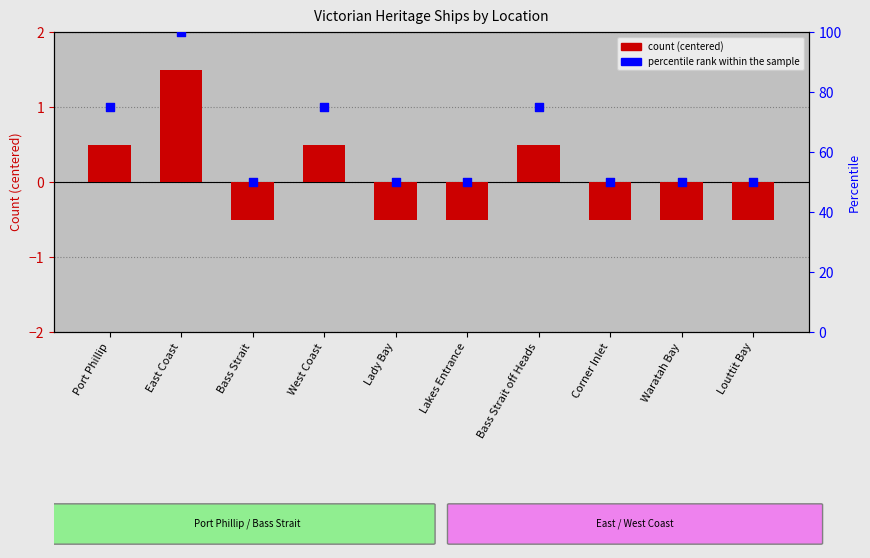

Which series reaches the minimum Y coordinate?

count (centered)